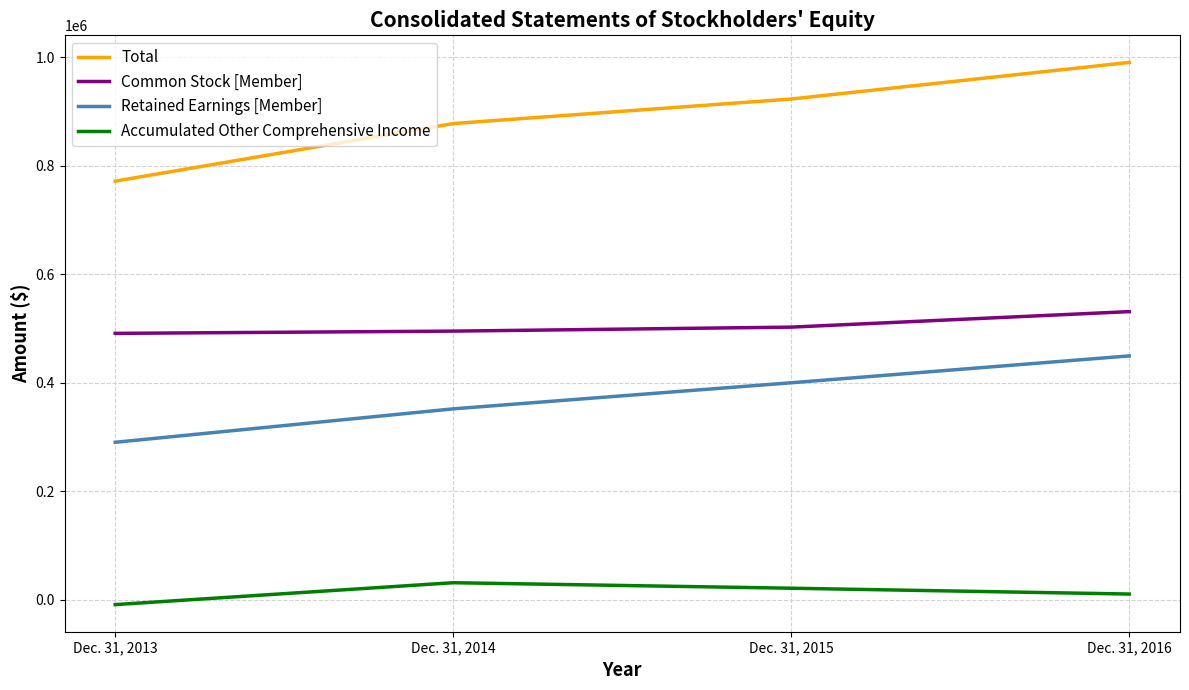

Rank the series by their maximum value, from lowest to highest.

Accumulated Other Comprehensive Income, Retained Earnings [Member], Common Stock [Member], Total